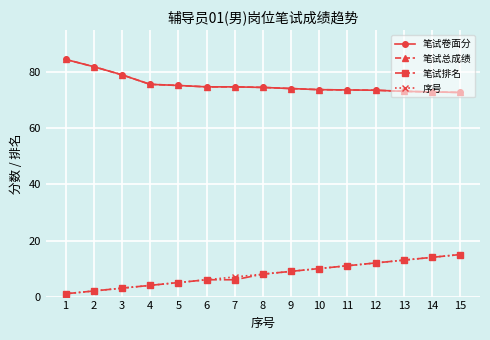

What is the difference between the highest and lowest values at 6?

68.8